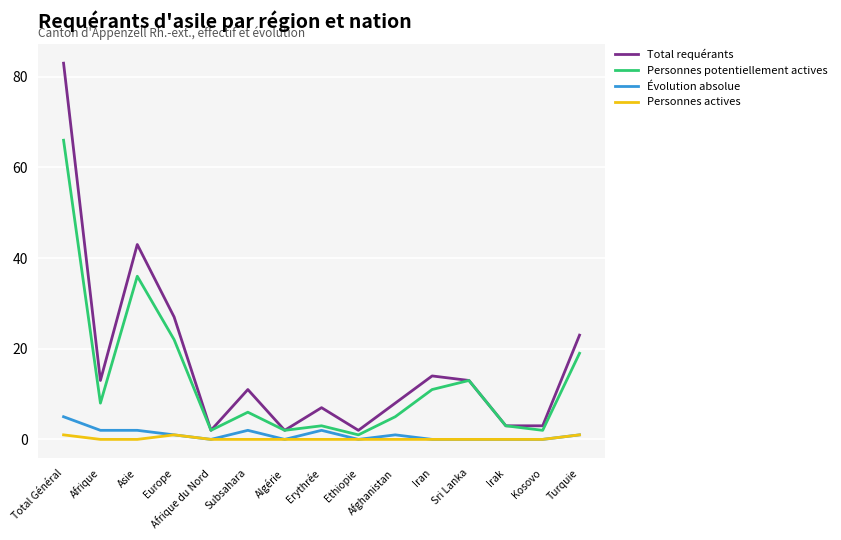

What position from the right is Afrique du Nord?

11